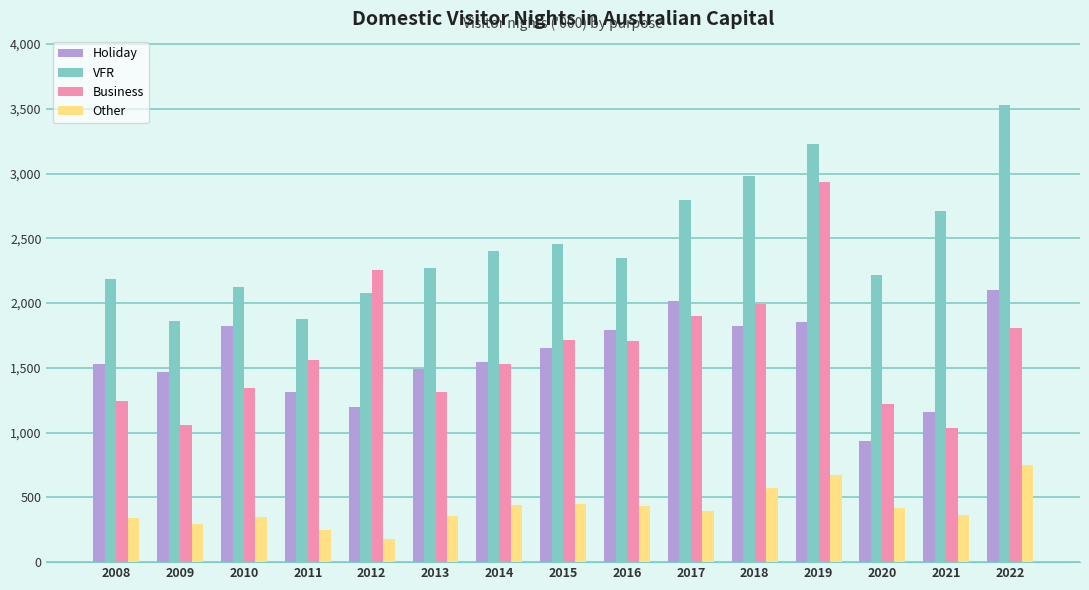

How many bars are there in each group?

4